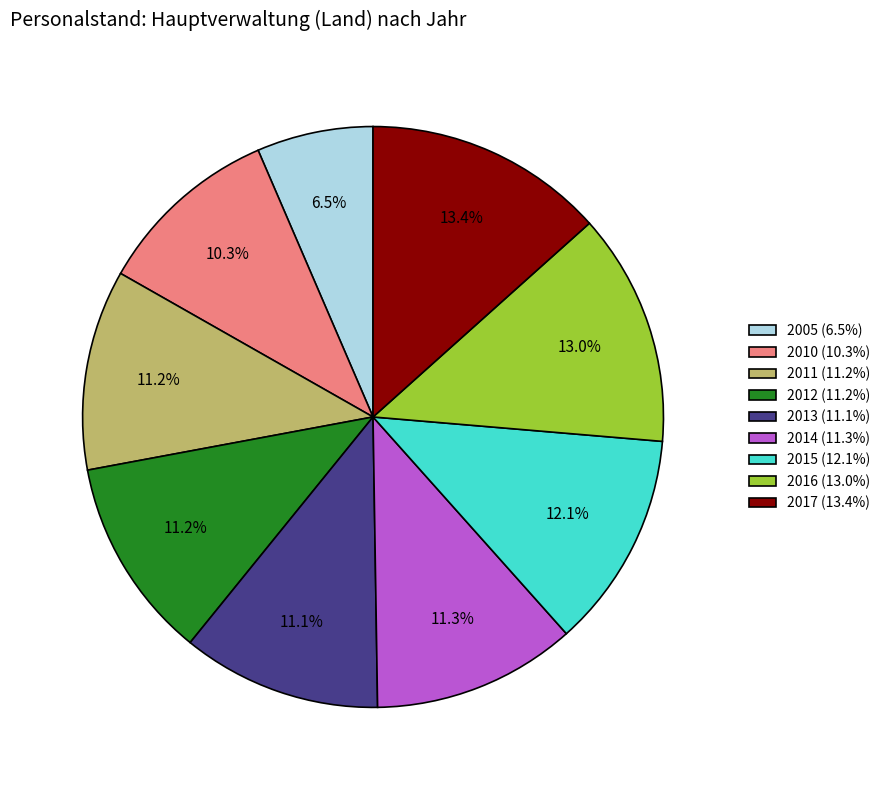

Which slice is the smallest?

2005